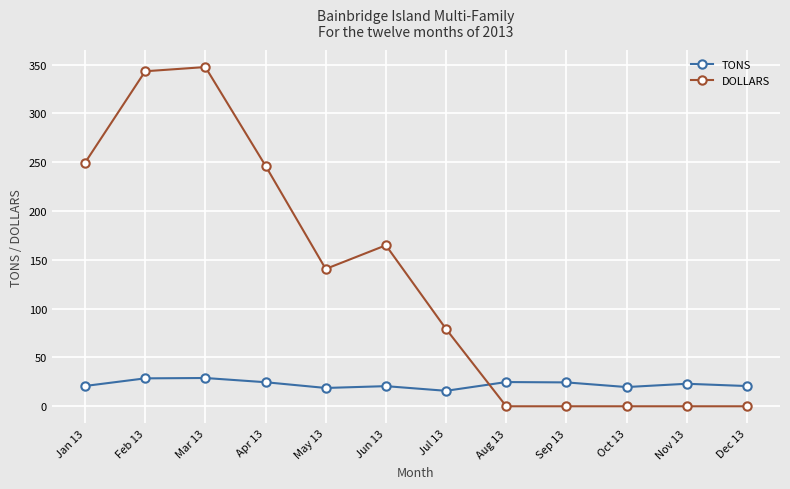

What is the label of the 9th point from the left?

Sep 13